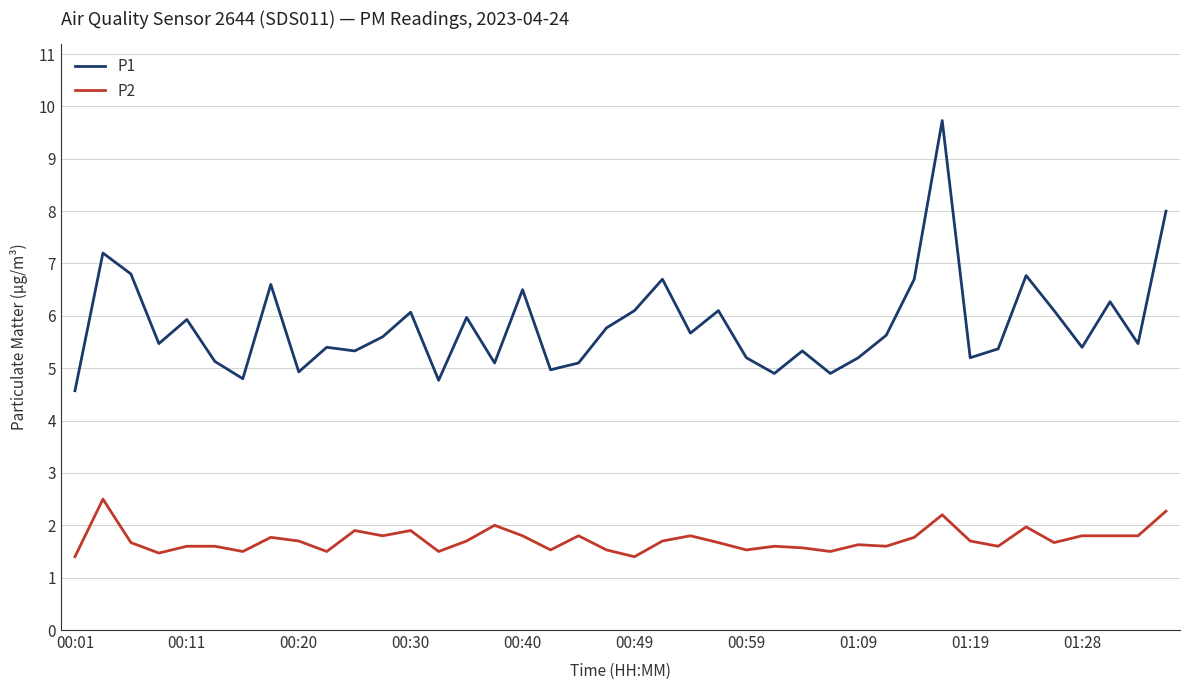

Which series has the widest spread of values?

P1